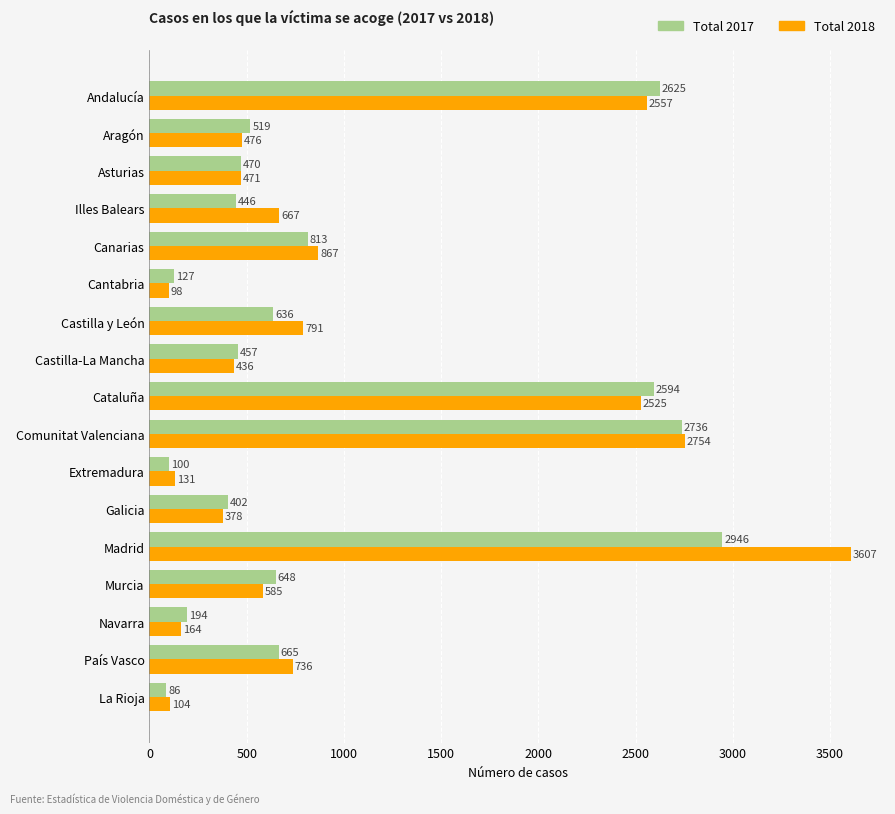

How many values in the Total 2018 series are below 585?

8